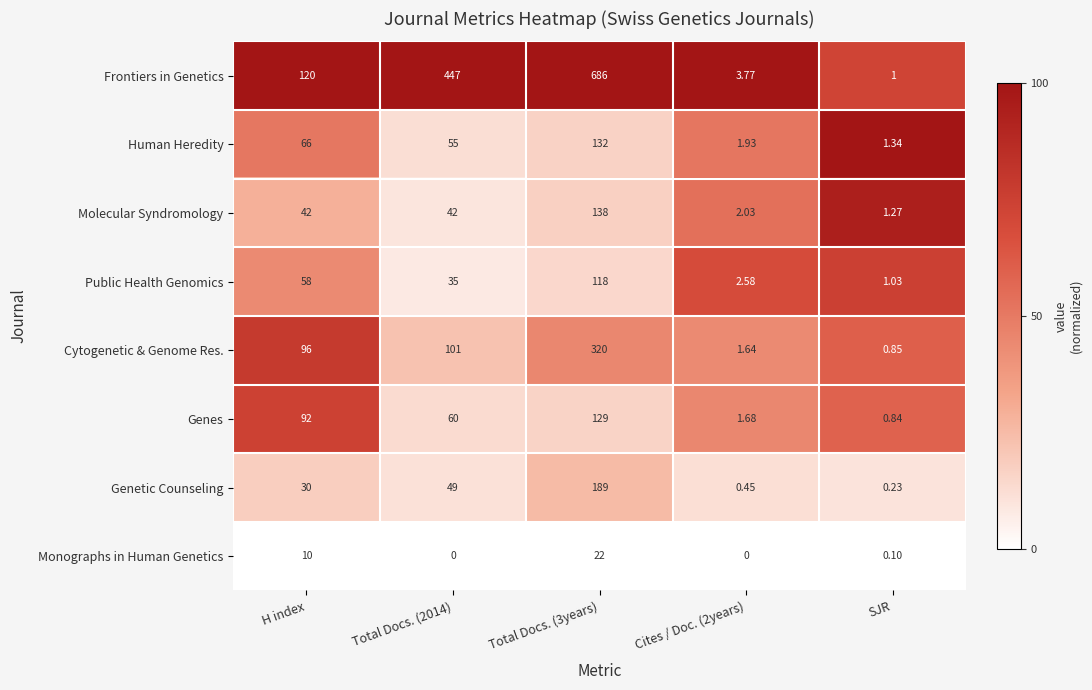

Which series has the largest total across all categories?

Frontiers in Genetics